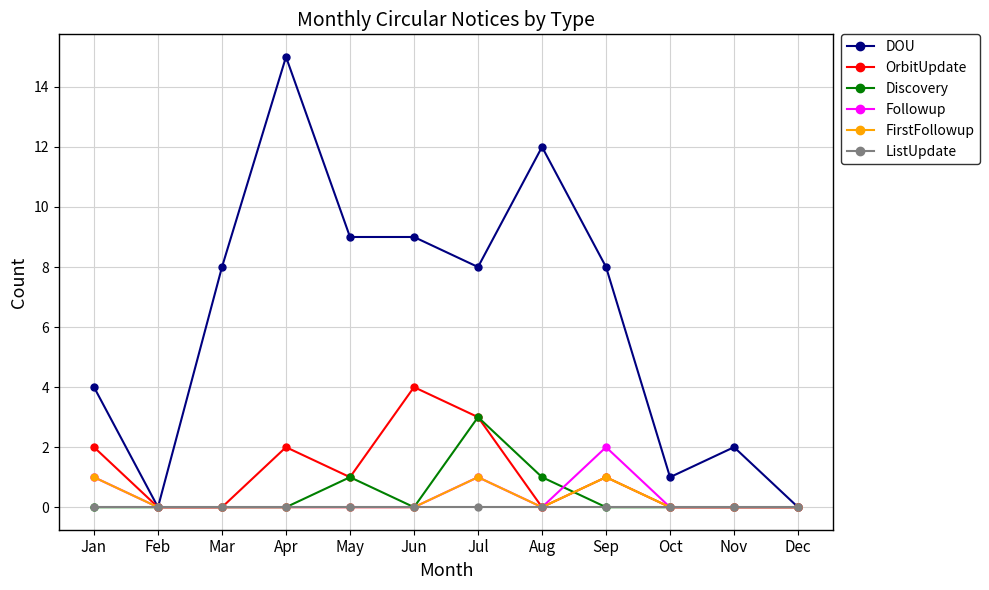

Which series has the largest range (max minus min)?

DOU